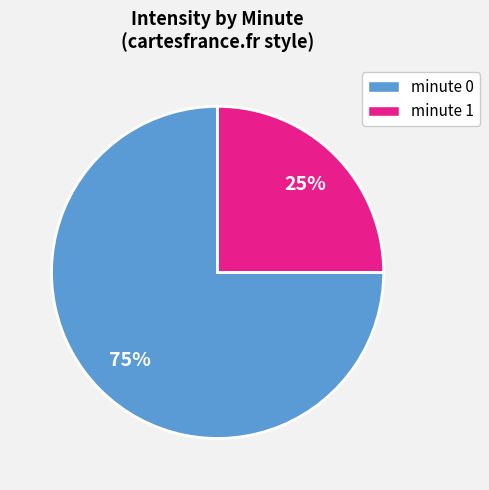

Which has a higher value, minute 0 or minute 1?

minute 0